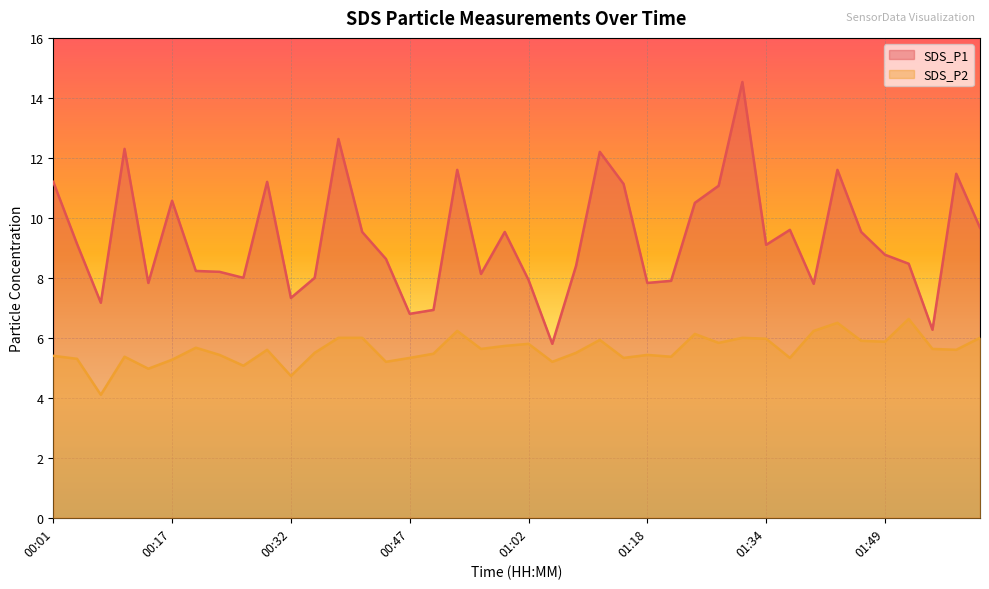

What position from the left is 00:38?

13